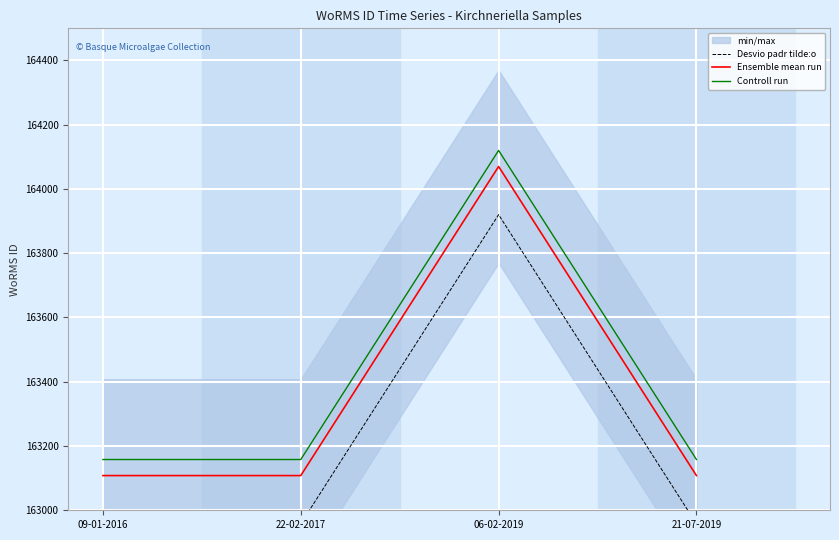

At which category is the sum across all series the highest?

06-02-2019